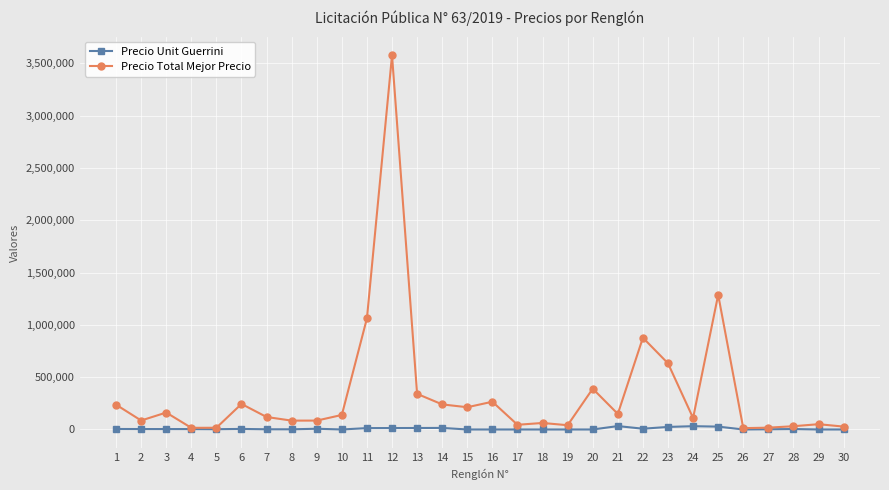

What is the highest value of the Precio Total Mejor Precio series?

3577600